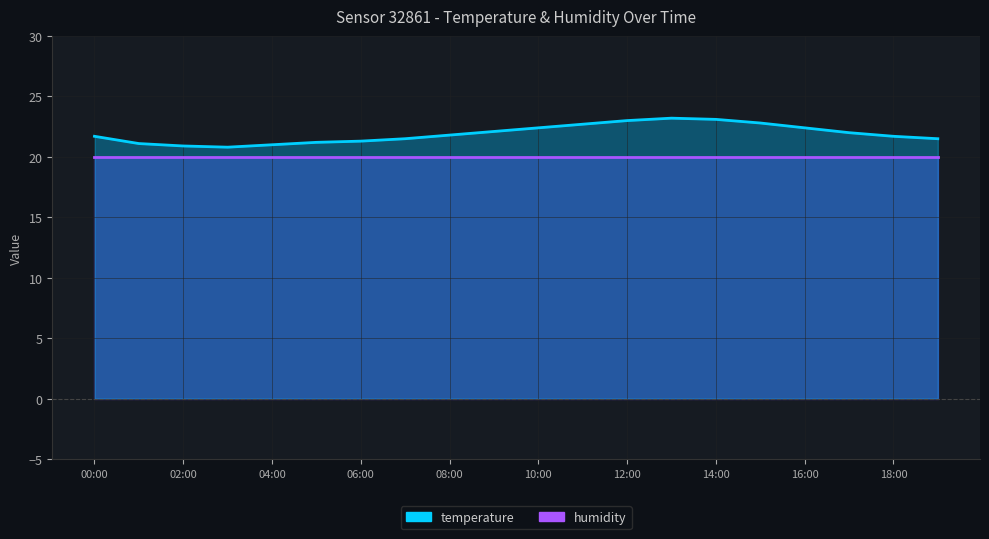

What is the difference between the values at 11:00 and 04:00?

1.7